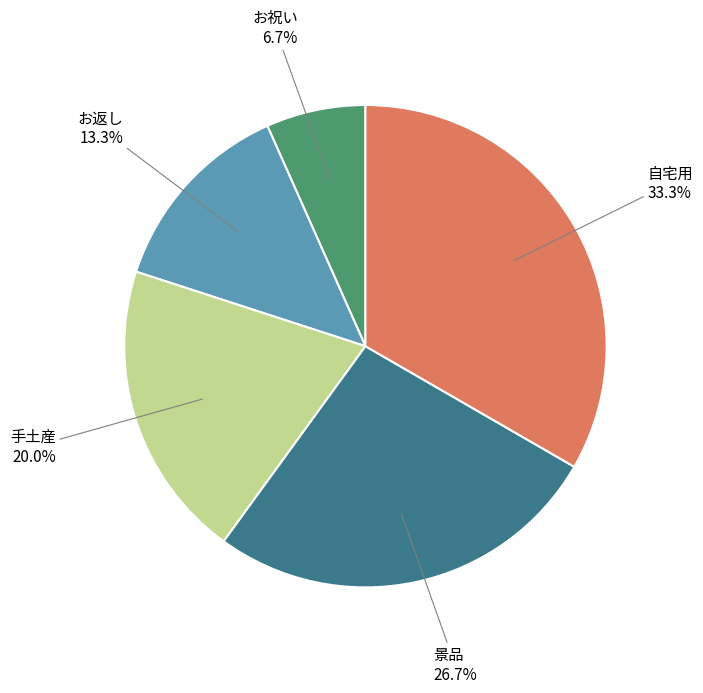

Is there a majority slice in this chart?

No